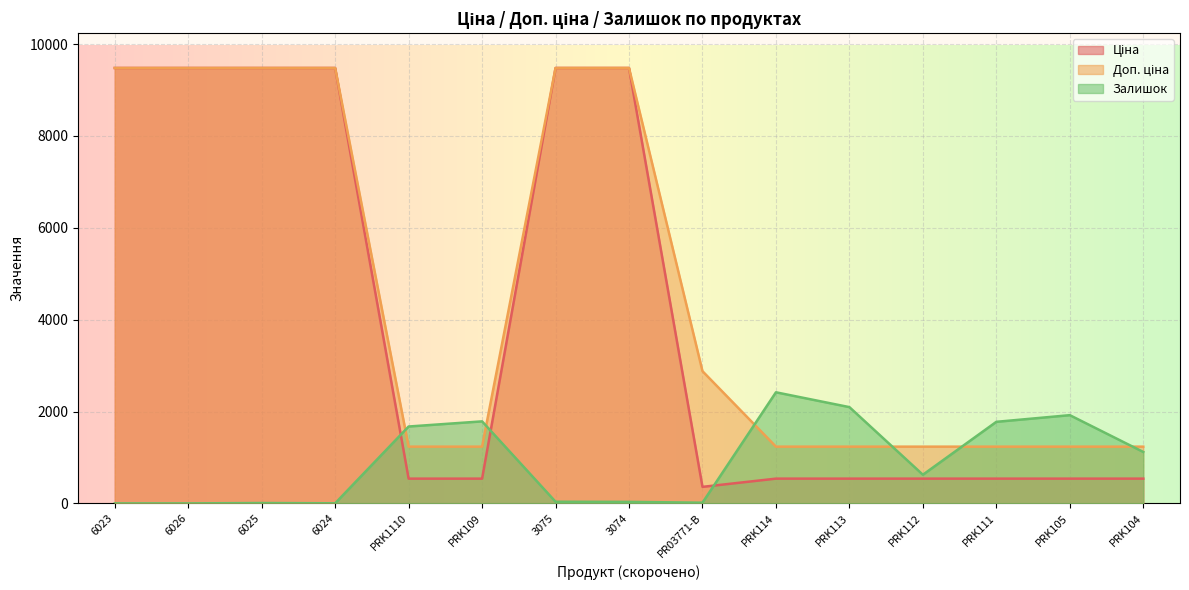

True or false: Доп. ціна has more than 1 points higher than both neighbors.

False